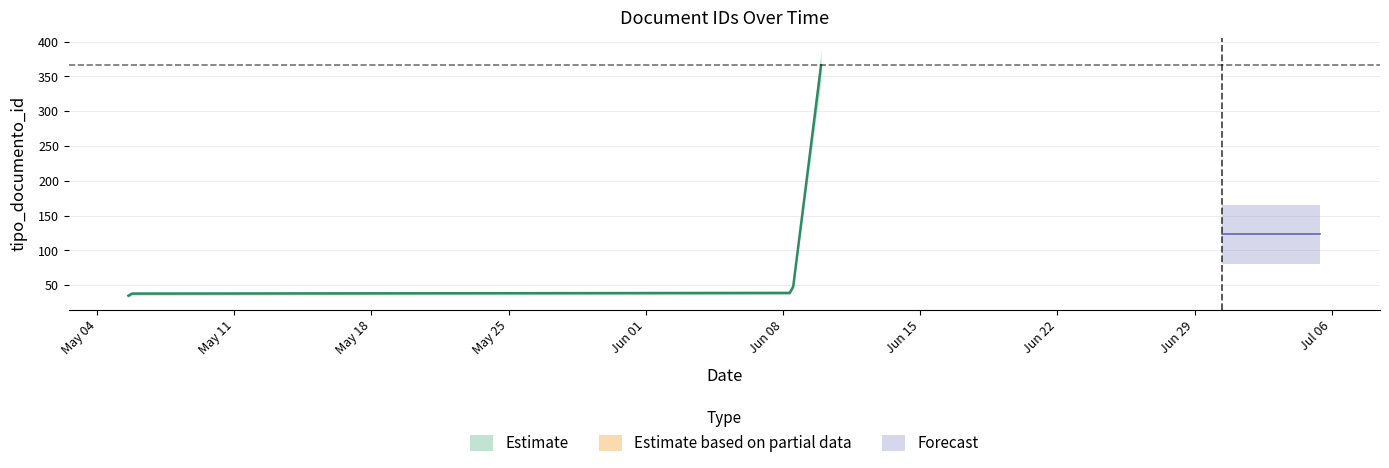

How many data points are less than 38?

3